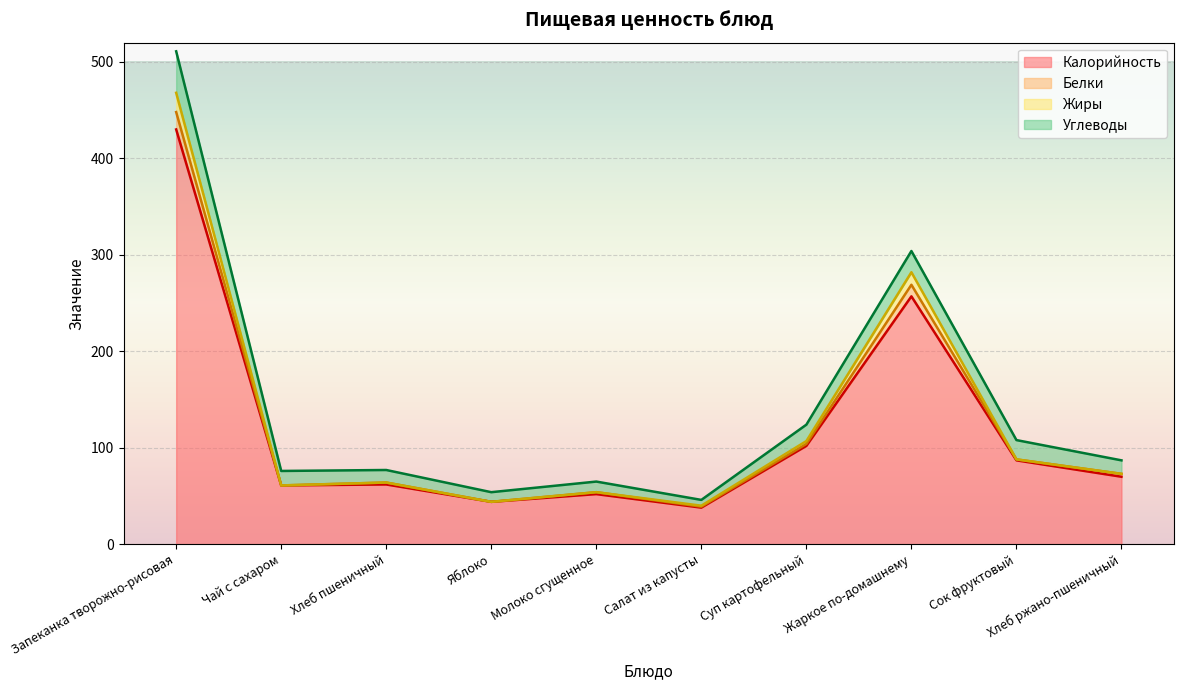

In Жиры, how many points are higher than both neighbors (excluding endpoints)?

3